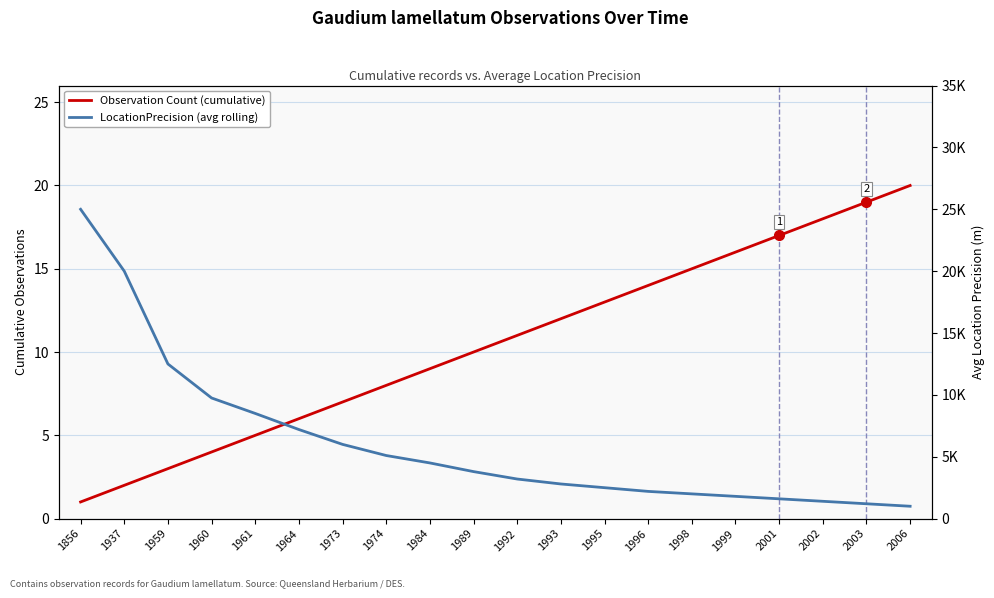

Reading left to right, what are all the values shown in this chart?

Observation Count (cumulative): 1856=1	1937=2	1959=3	1960=4	1961=5	1964=6	1973=7	1974=8	1984=9	1989=10	1992=11	1993=12	1995=13	1996=14	1998=15	1999=16	2001=17	2002=18	2003=19	2006=20
LocationPrecision (avg rolling): 1856=25000	1937=20000	1959=12500	1960=9750	1961=8500	1964=7200	1973=6000	1974=5100	1984=4500	1989=3800	1992=3200	1993=2800	1995=2500	1996=2200	1998=2000	1999=1800	2001=1600	2002=1400	2003=1200	2006=1000